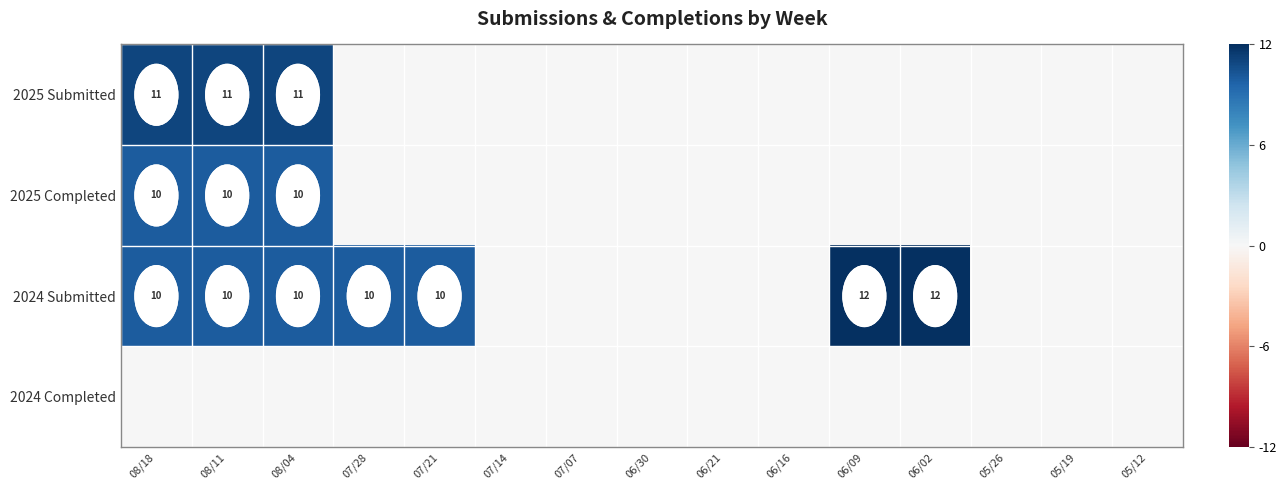

The 2025 Completed series shows 3 at 08/11. True or false?

False